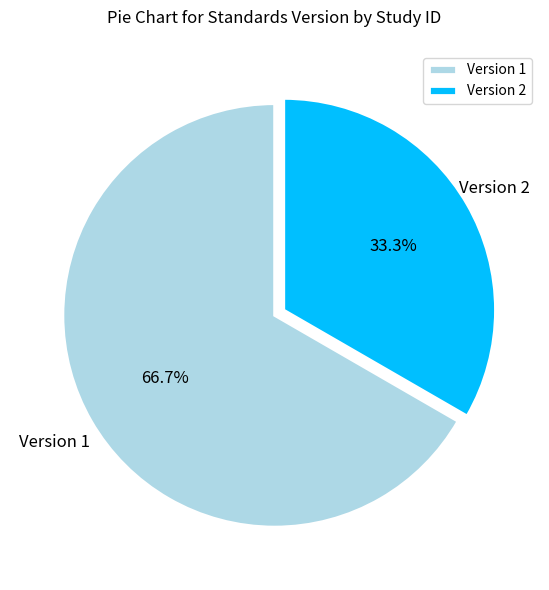

Do Version 2 and Version 1 together represent more than half of the pie?

Yes